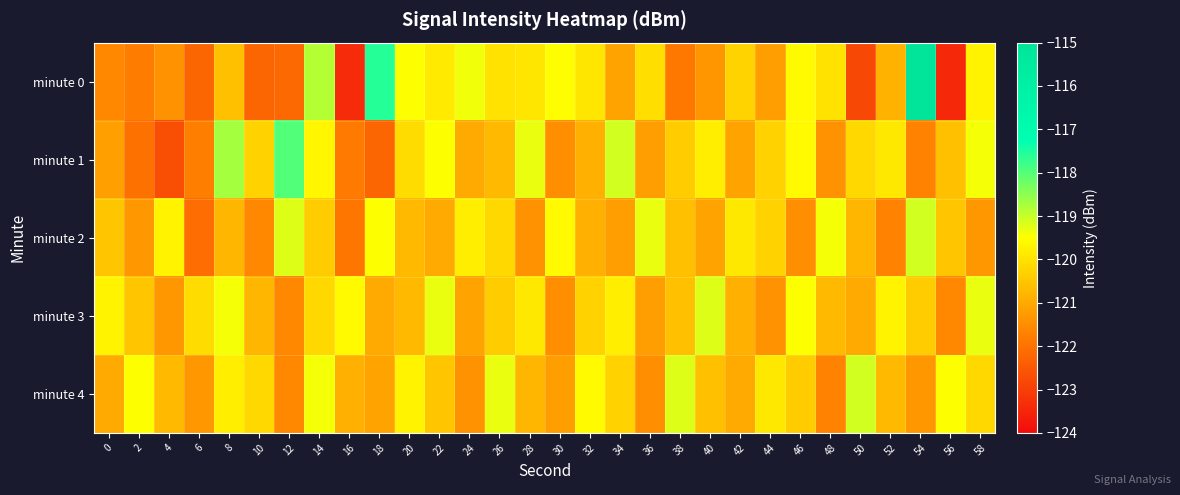

Rank the series at 48 from highest to lowest value.

minute 2, minute 0, minute 3, minute 1, minute 4